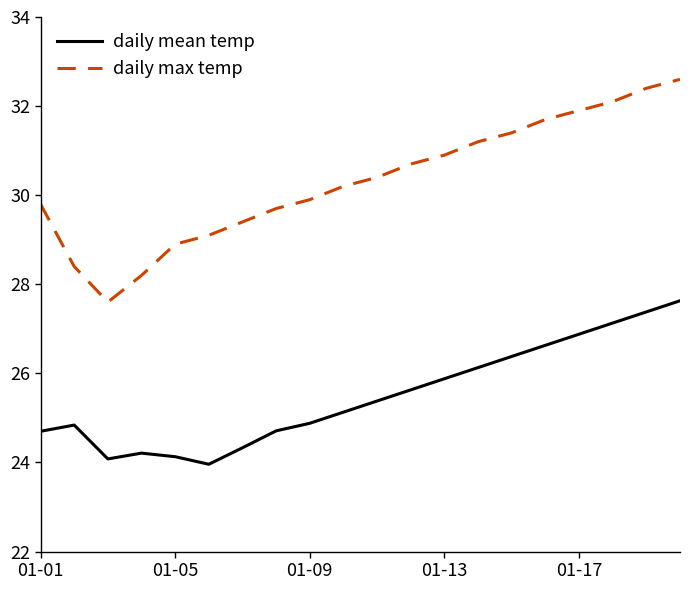

What is the greatest value displayed?

32.6